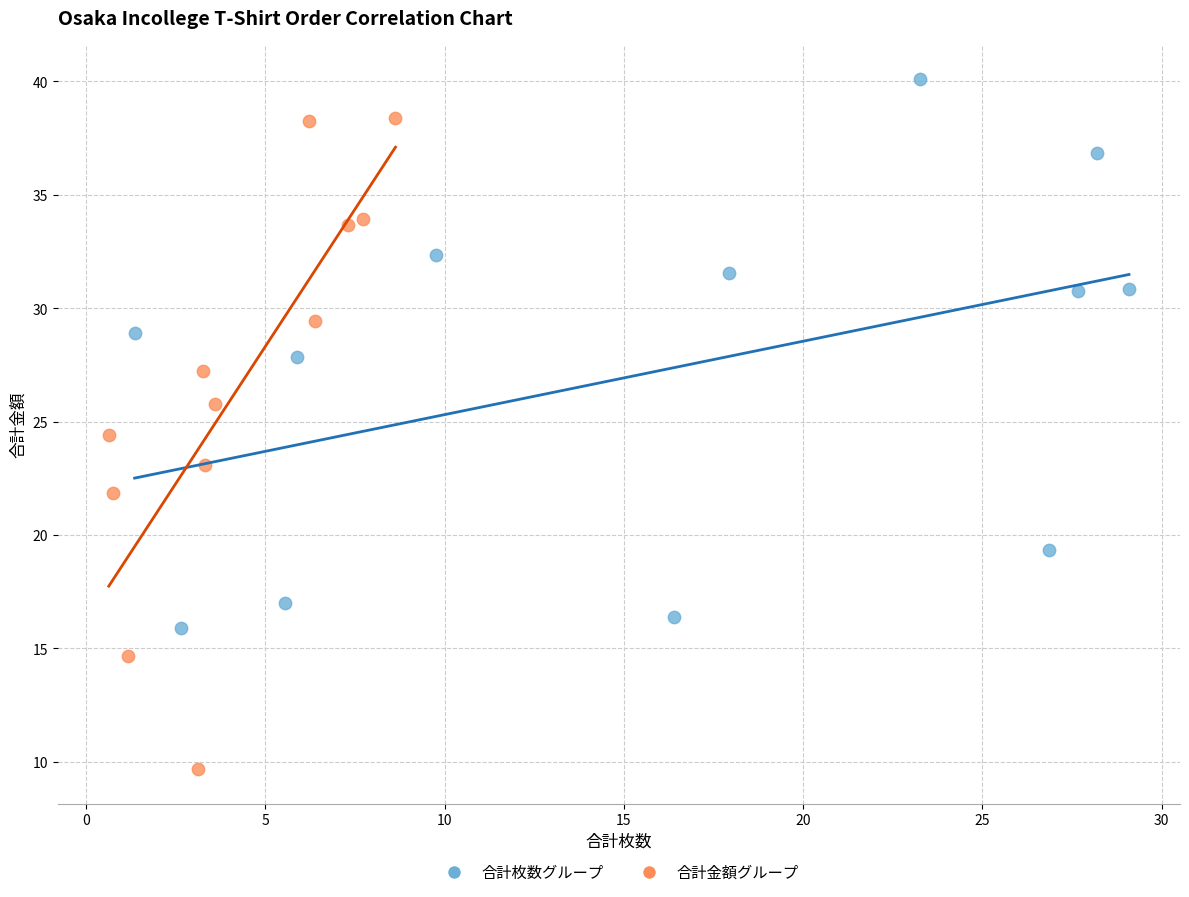

Which series reaches the minimum Y coordinate?

合計金額グループ